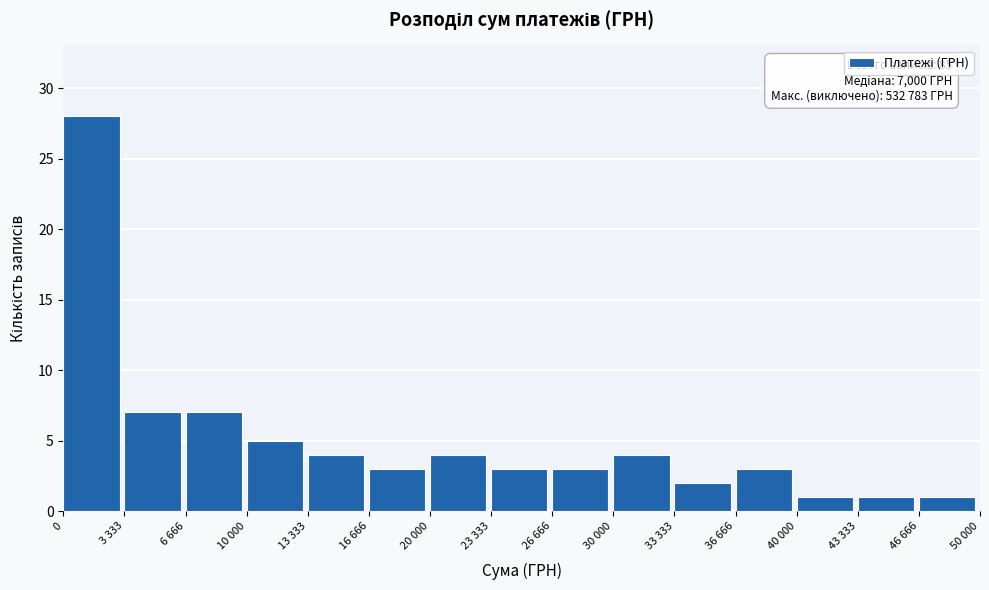

Reading left to right, what are all the values shown in this chart?

28	7	7	5	4	3	4	3	3	4	2	3	1	1	1